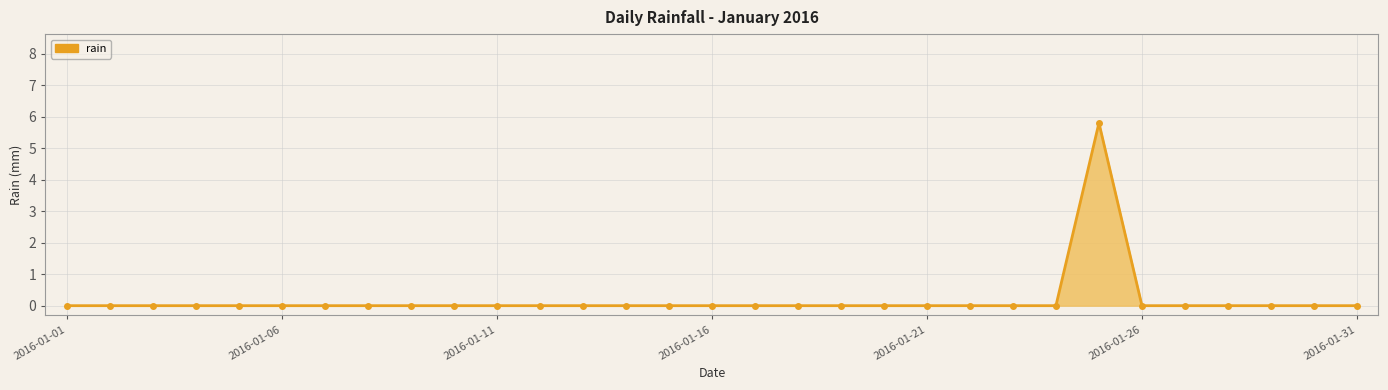

What is the maximum value shown in the chart?

5.8